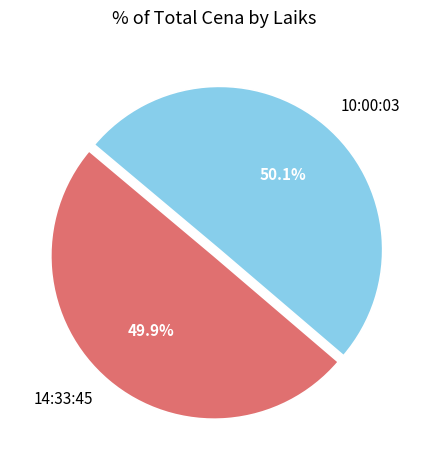

How many slices are in this pie chart?

2